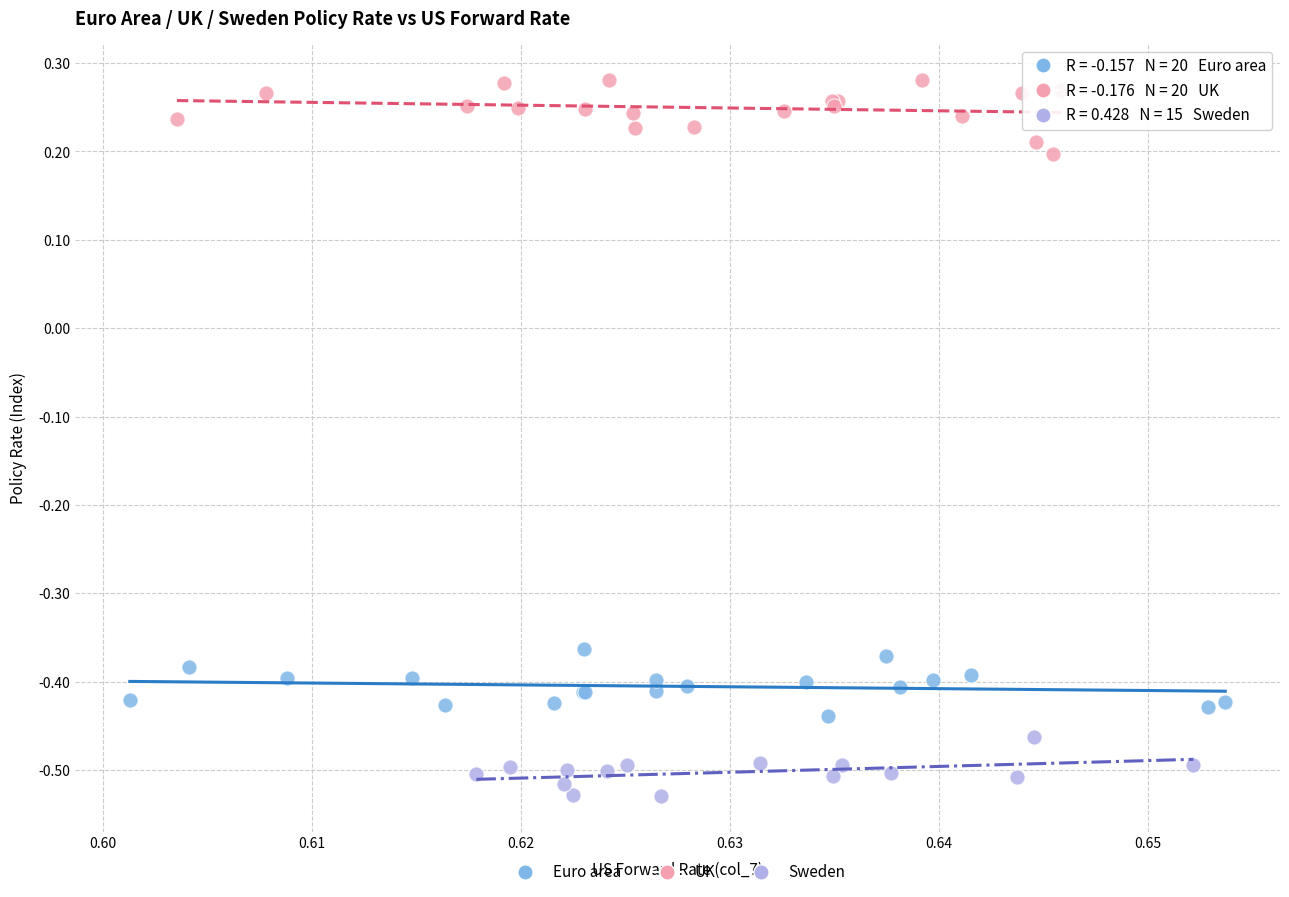

Which series contains the highest Y value?

UK